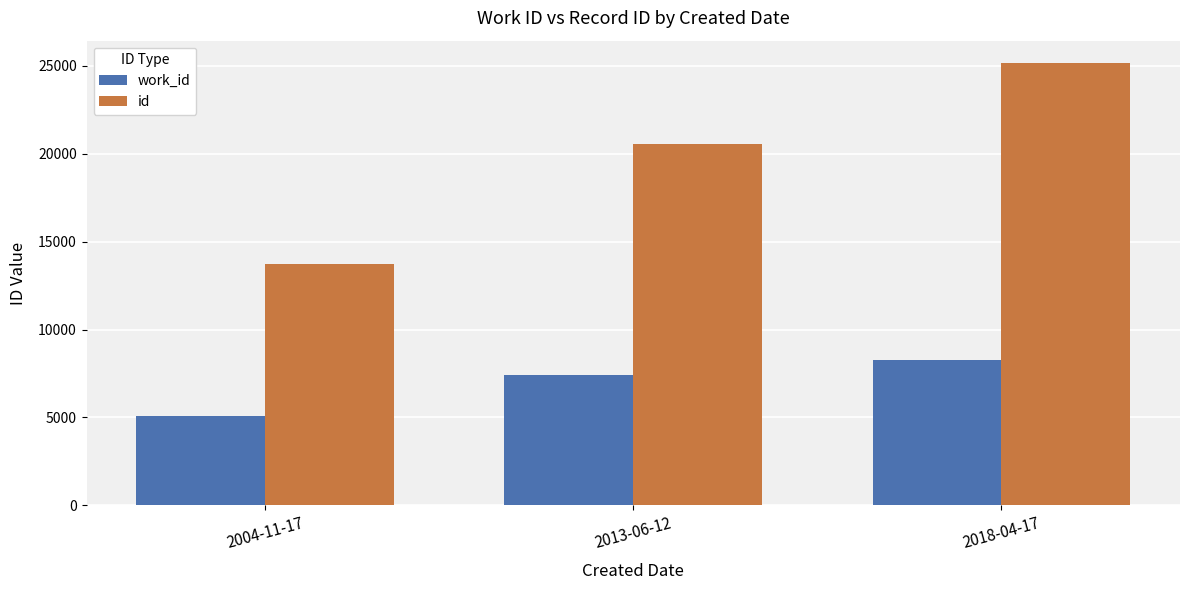

List the labels in order of id value, largest first.

2018-04-17, 2013-06-12, 2004-11-17